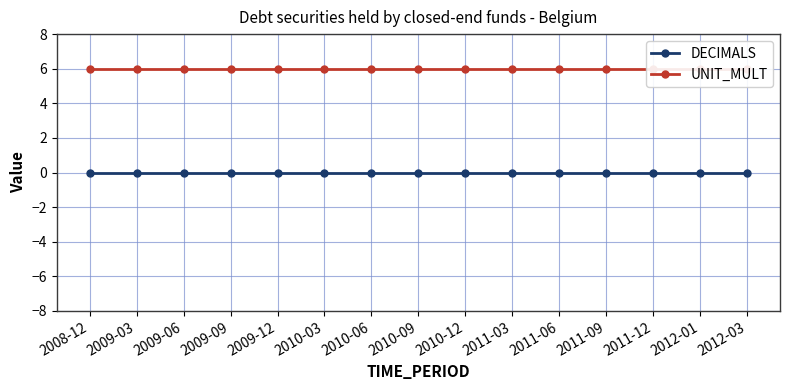

What value does the UNIT_MULT series have at 2009-06?

6